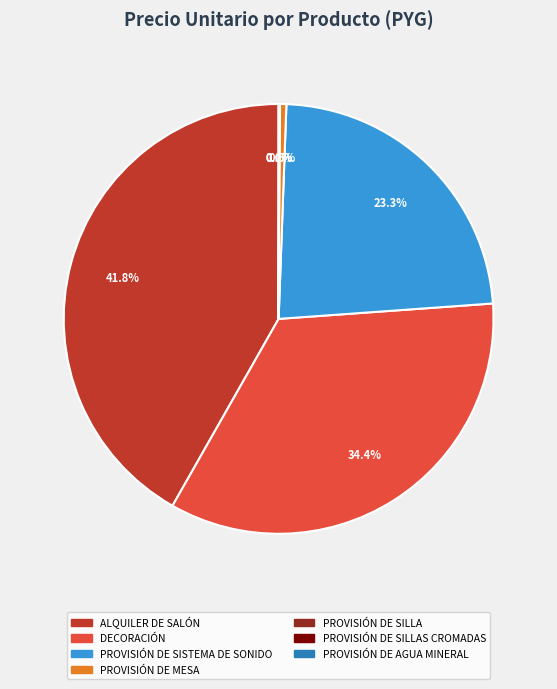

Is there a majority slice in this chart?

No